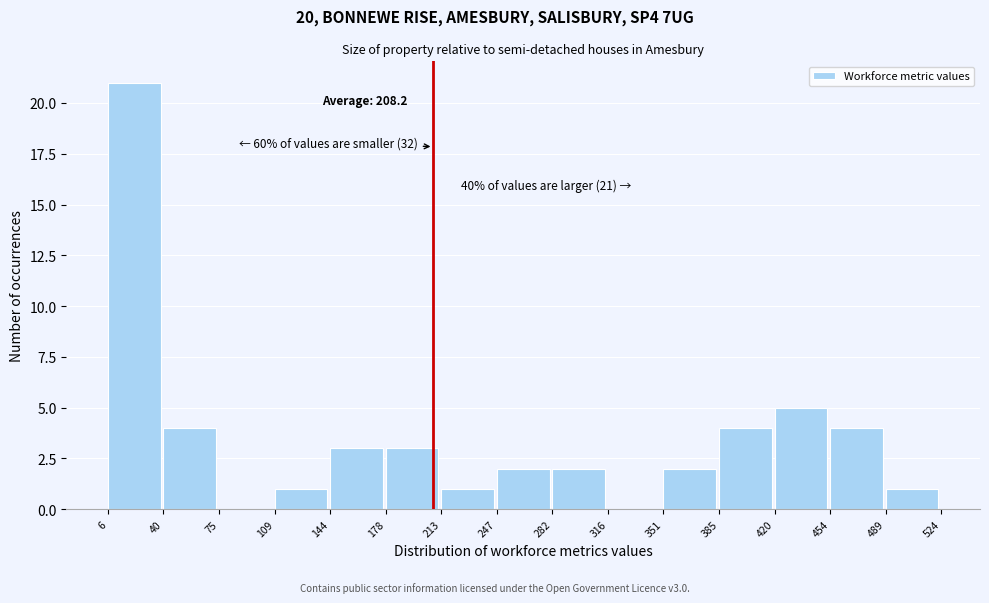

Over which range of the x-axis is the bar tallest?

6 to 40